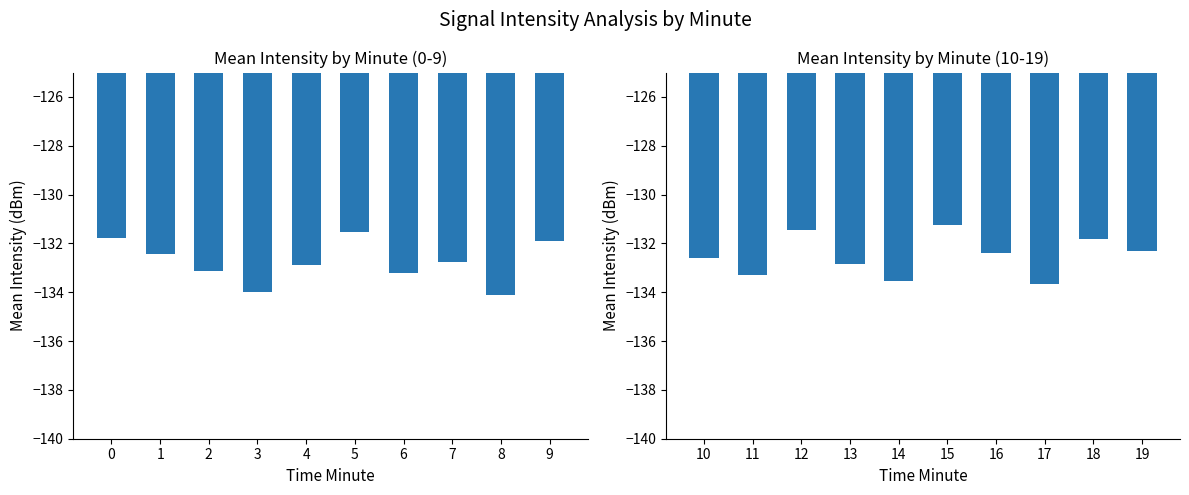

What is the maximum value shown in the chart?

-131.2